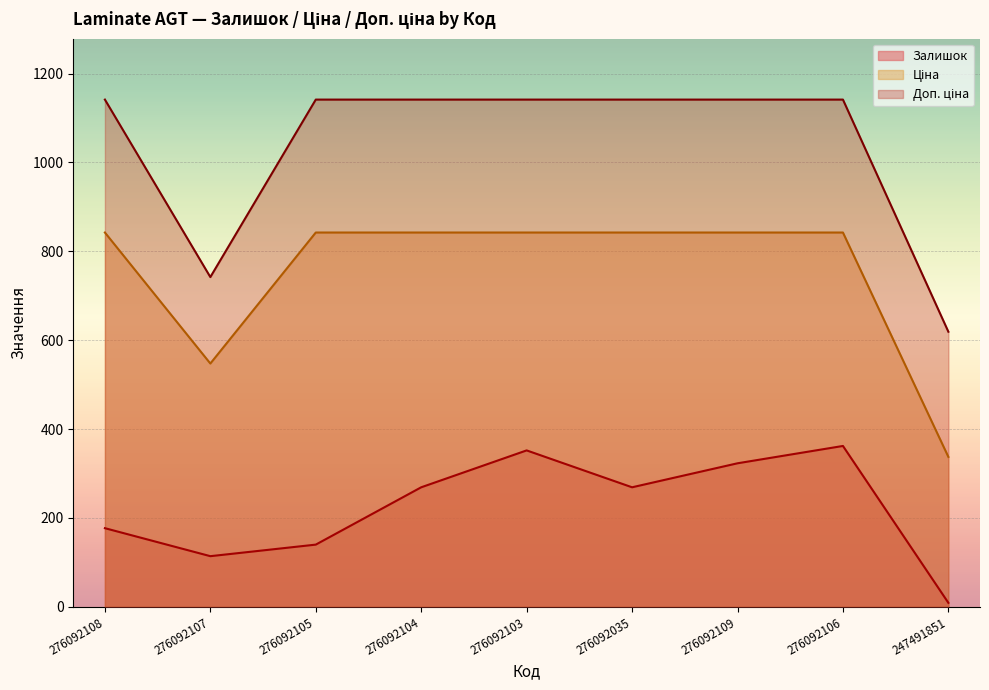

True or false: Залишок and Ціна intersect in this chart.

False